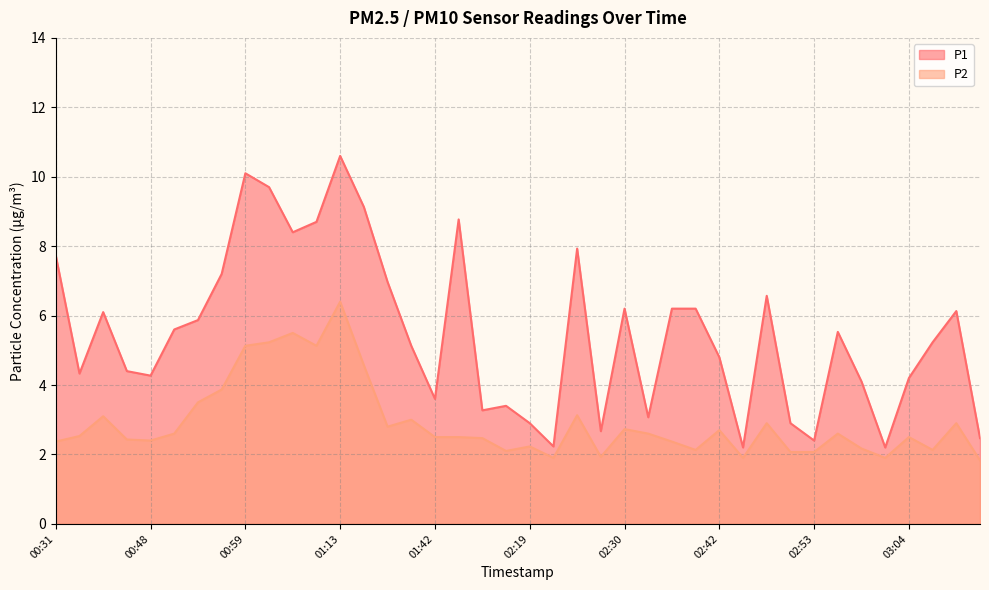

What is the spread (max minus min) of values at 01:39?

2.1